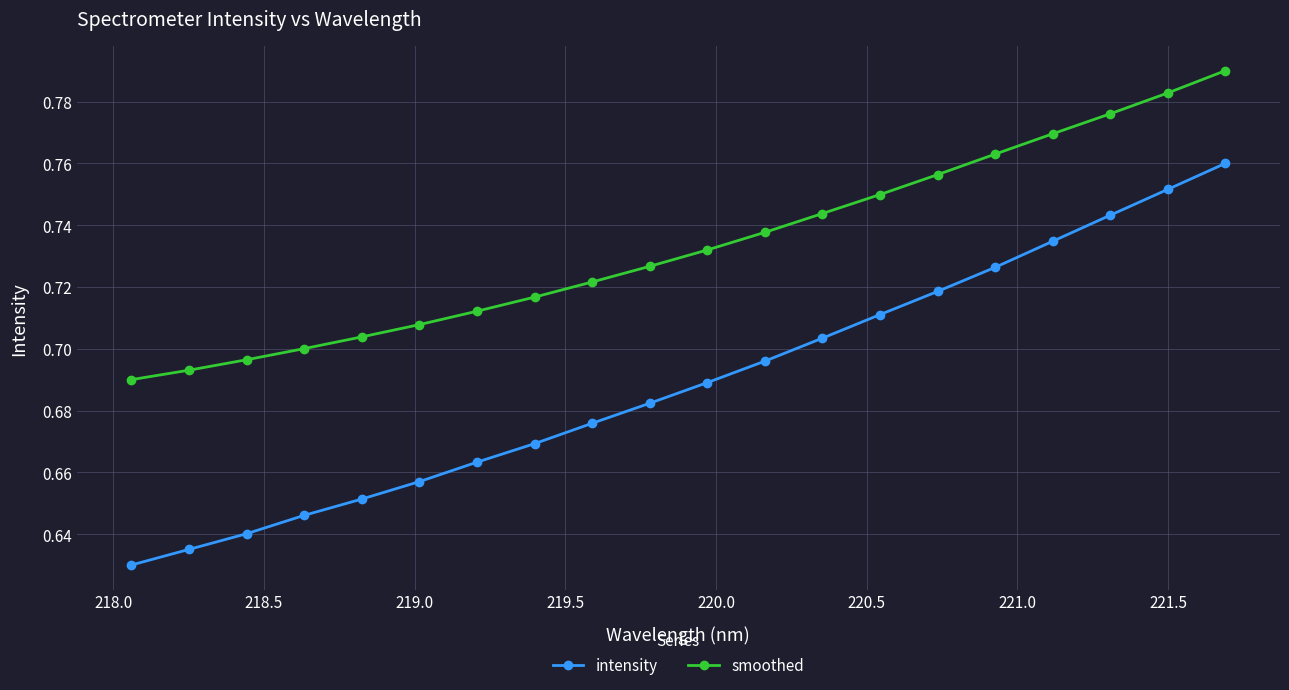

Which series has the largest total across all categories?

smoothed